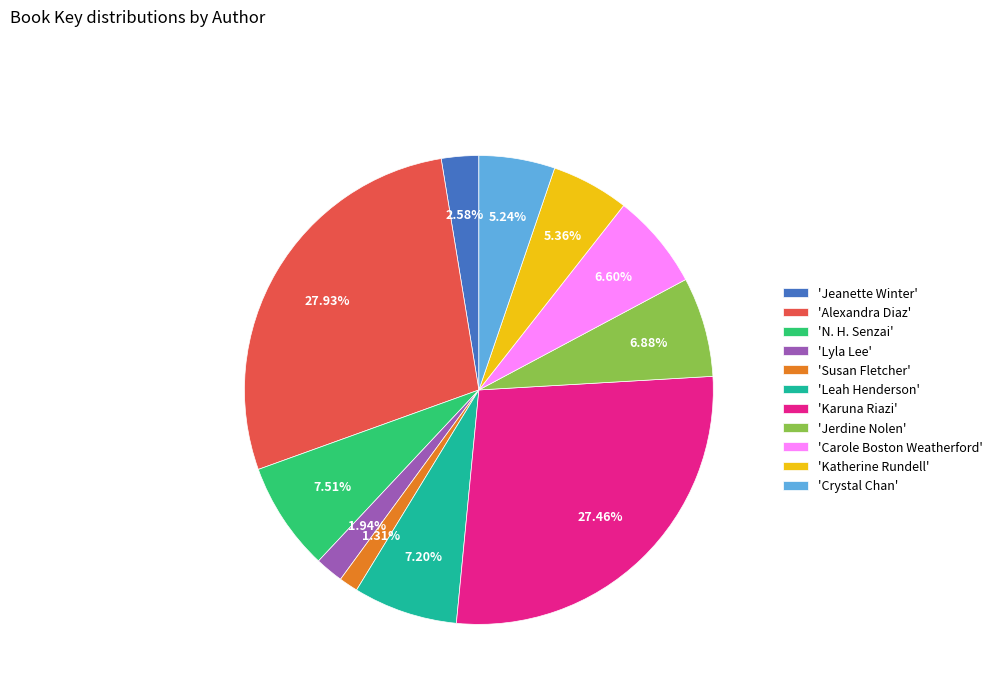

How many slices are in this pie chart?

11